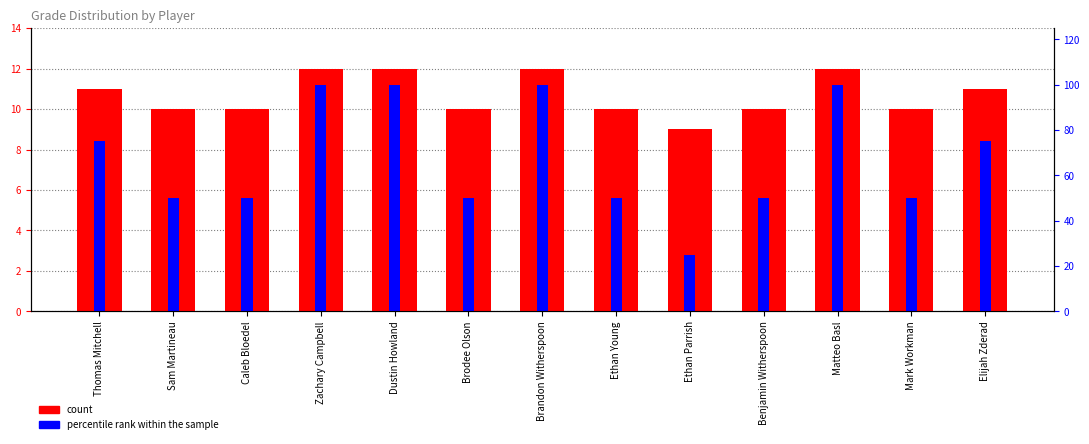

What is the total value across all series at Zachary Campbell?

23.2